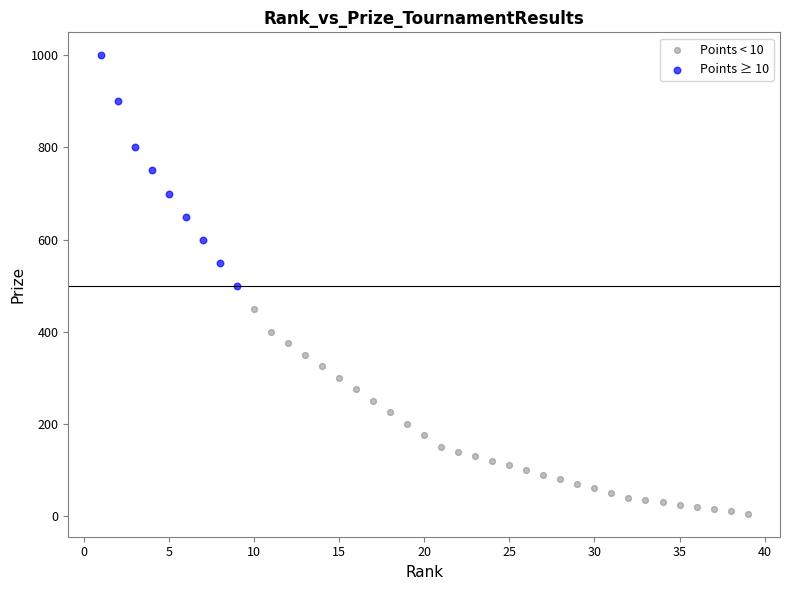

Which series contains the lowest Y value?

Points < 10